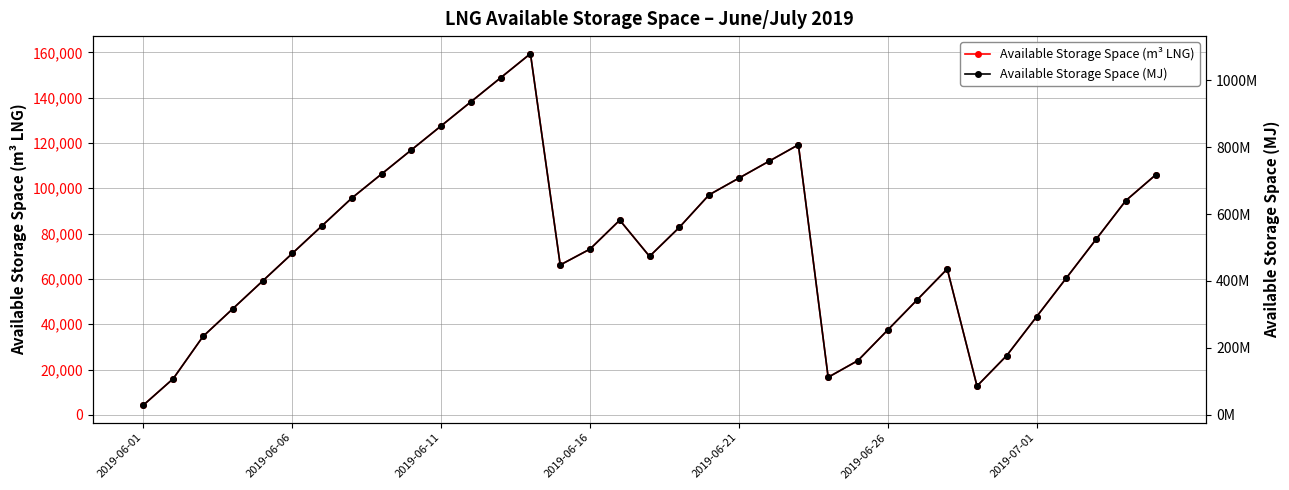

Which series has the largest total across all categories?

Available Storage Space (MJ)